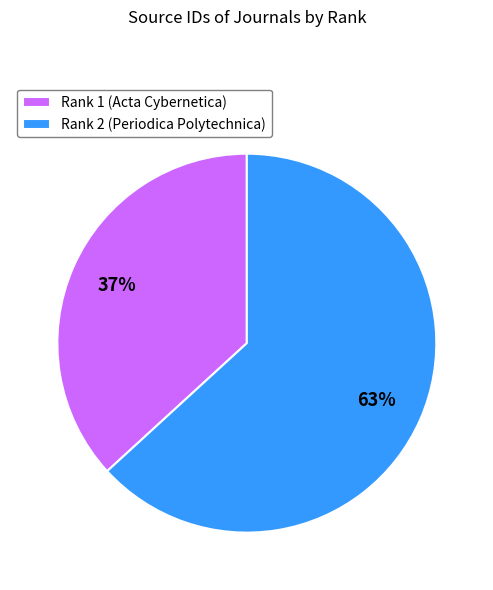

Which category accounts for the majority?

Rank 2 (Periodica Polytechnica)